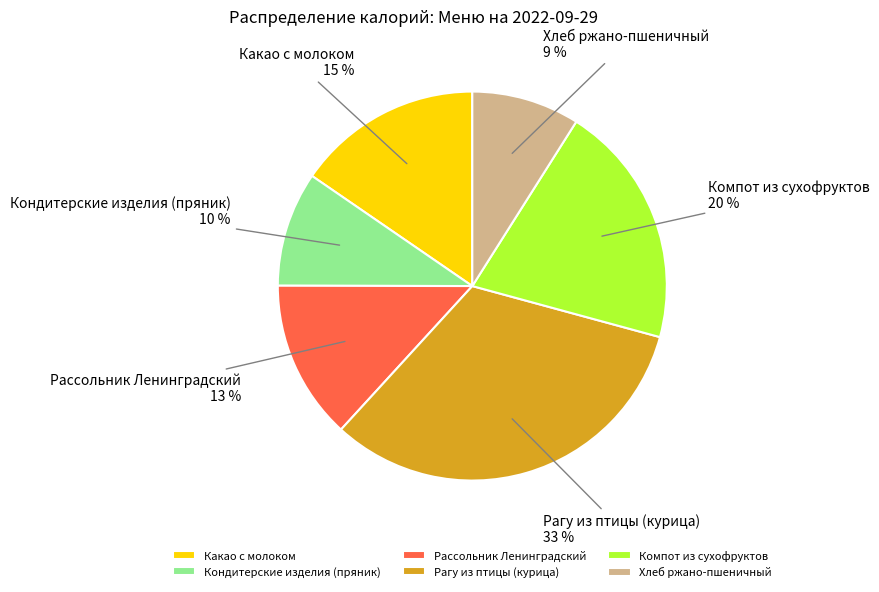

Is it true that Компот из сухофруктов is 20% of the pie?

True